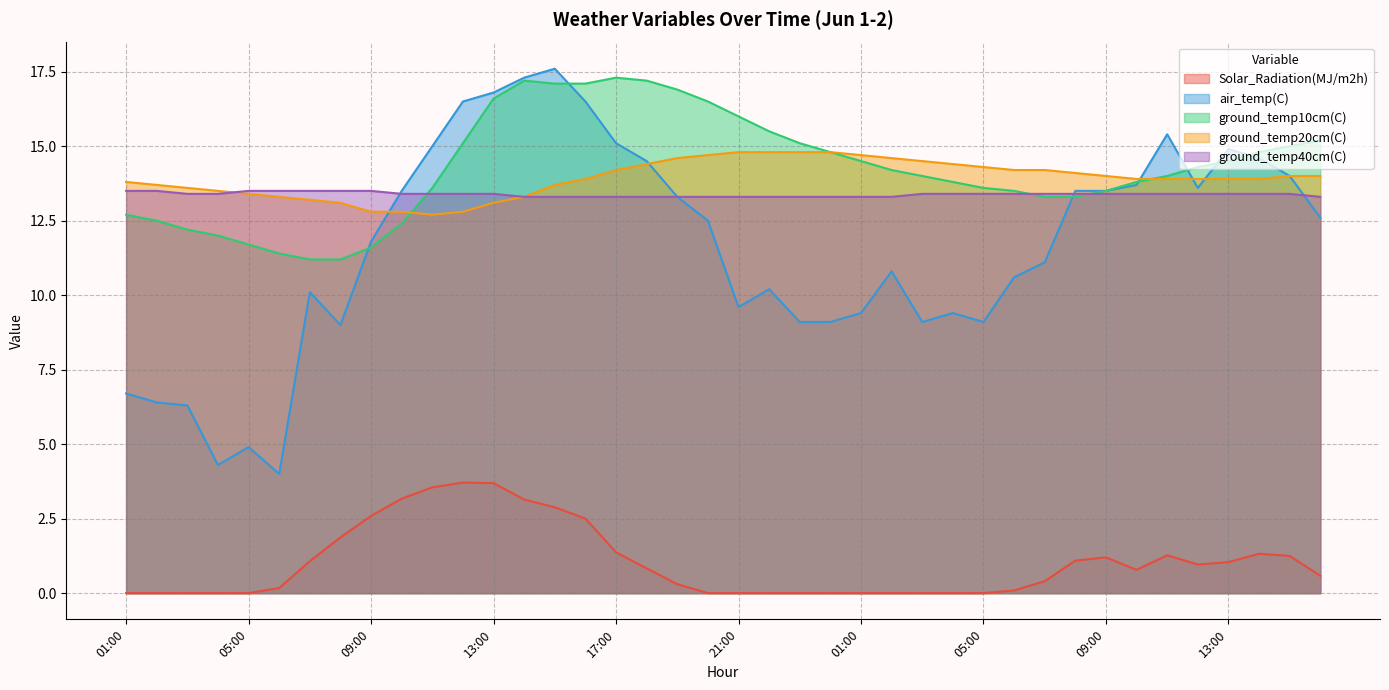

True or false: ground_temp10cm(C) has a value of 4.5 at 02:00.

False